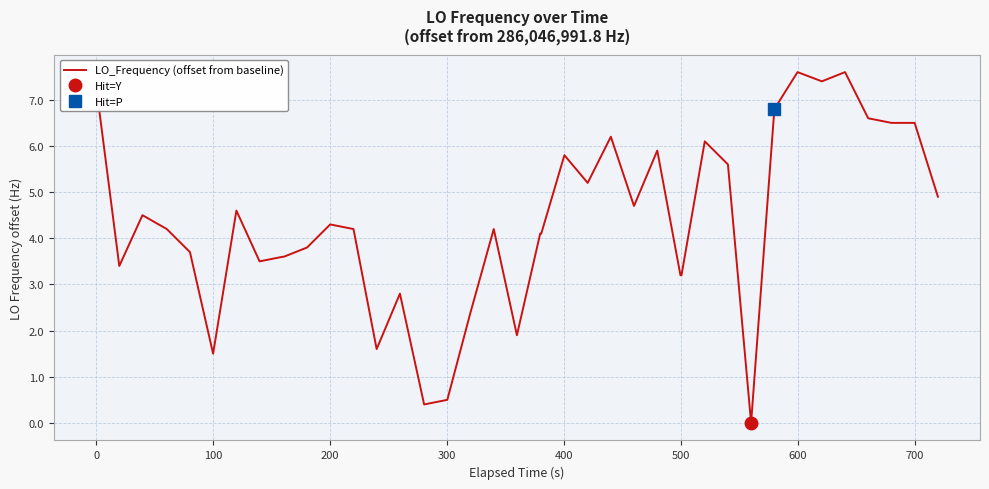

What is the highest value of the LO_Frequency (offset from baseline) series?

7.6